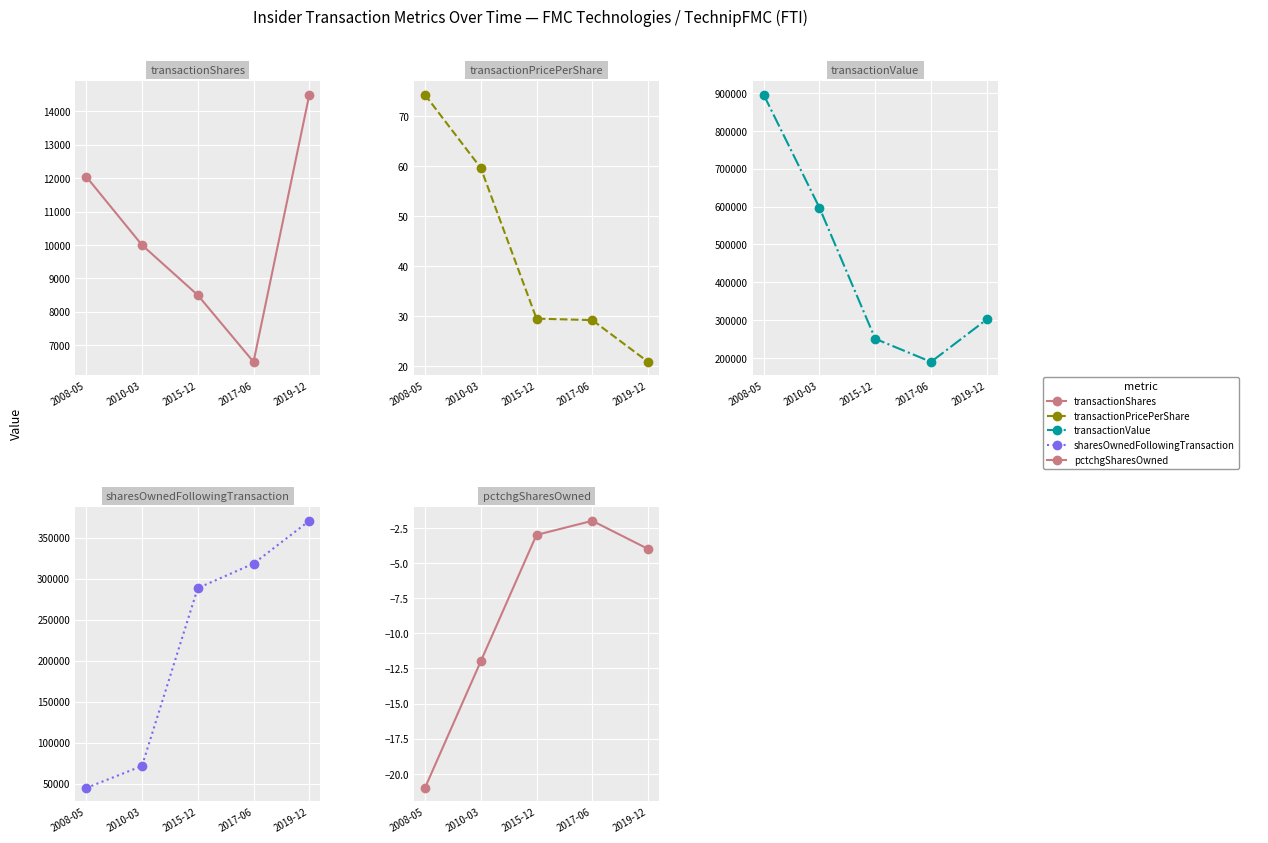

True or false: transactionPricePerShare and sharesOwnedFollowingTransaction cross at least once.

False